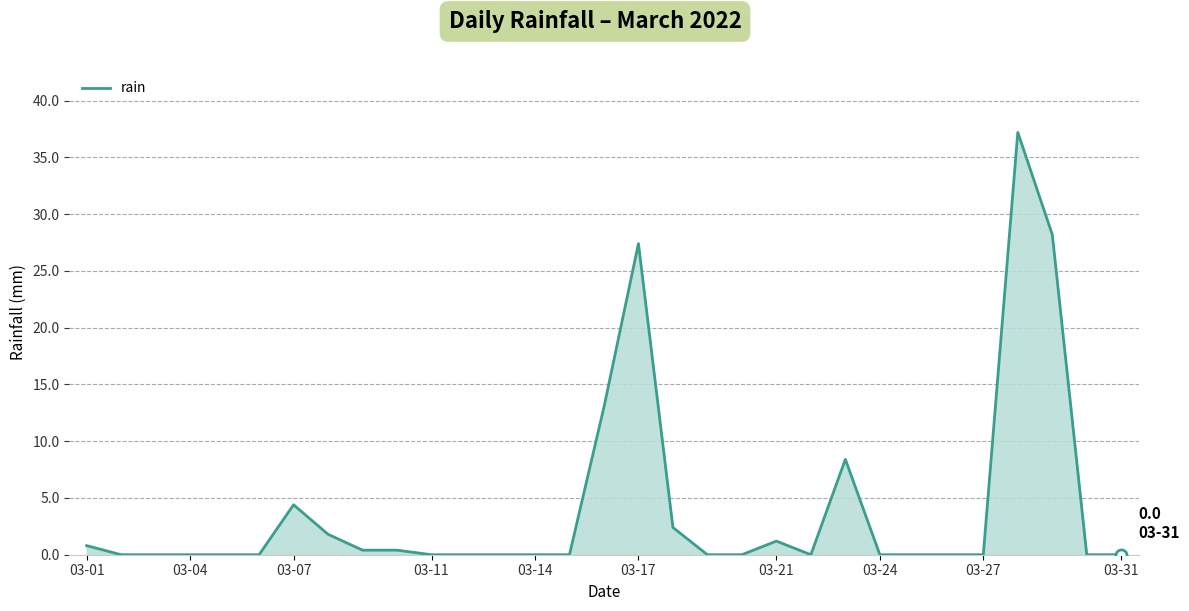

What is the maximum value shown in the chart?

37.2